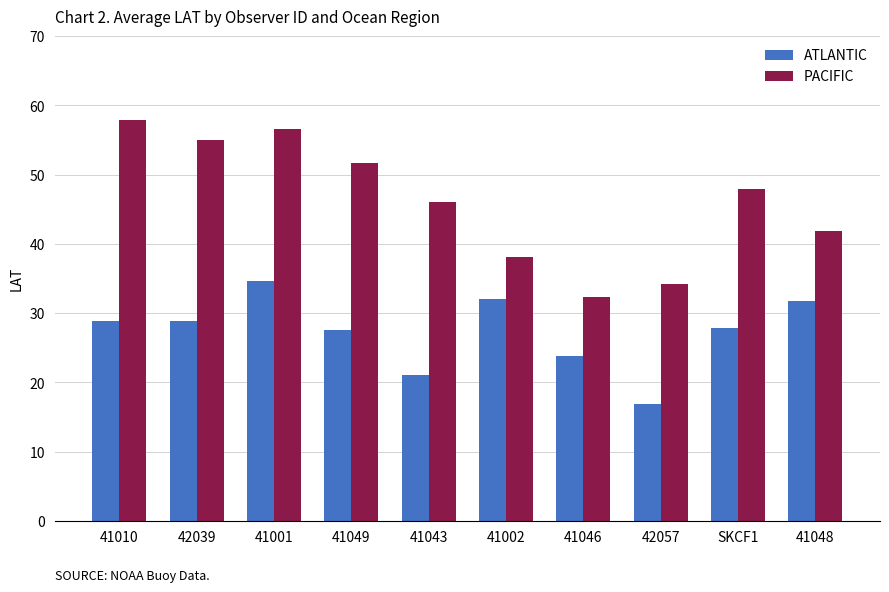

How many series are shown in this chart?

2